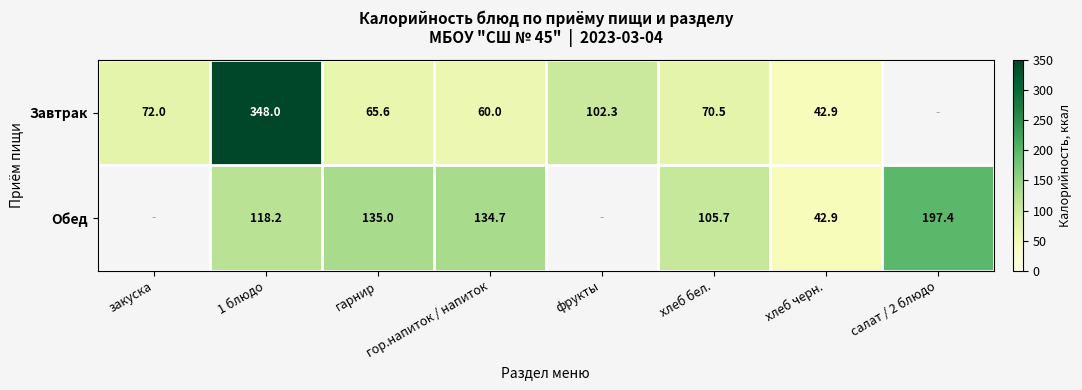

At which category is the sum across all series the highest?

1 блюдо